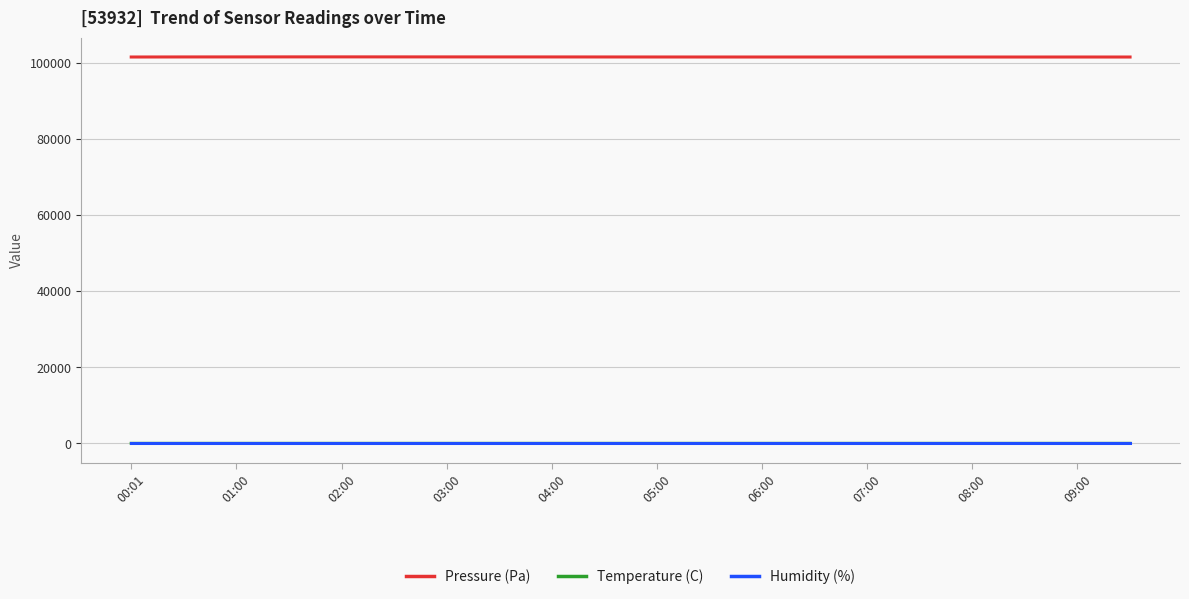

What is the maximum value shown in the chart?

101490.7